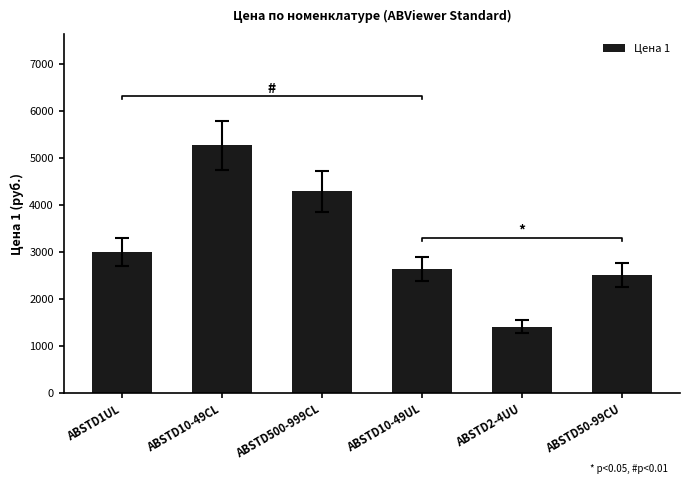

Approximately how many times larger is the value at ABSTD10-49CL compared to ABSTD10-49UL?

2.0